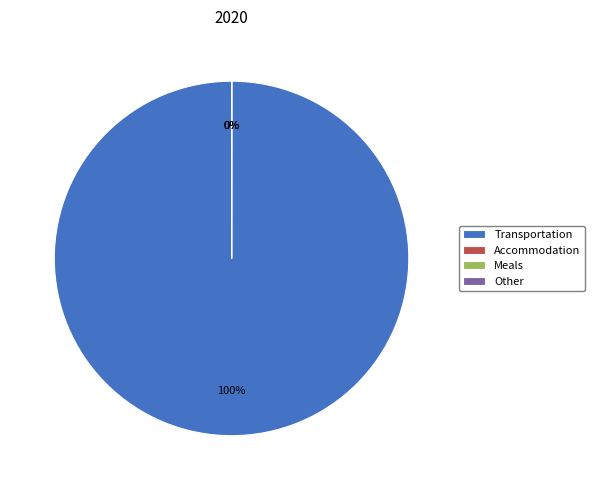

Rank the categories by value from lowest to highest.

Accommodation, Meals, Other, Transportation